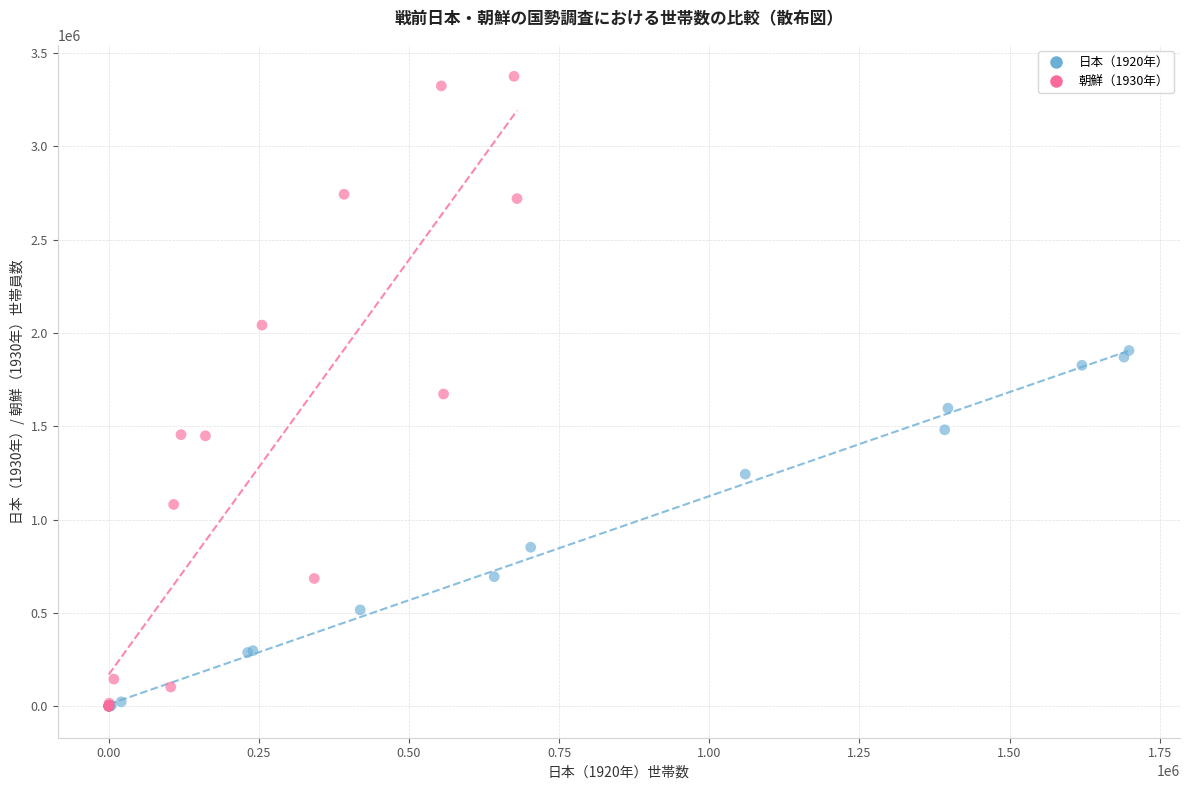

Which series contains the highest Y value?

朝鮮（1930年）